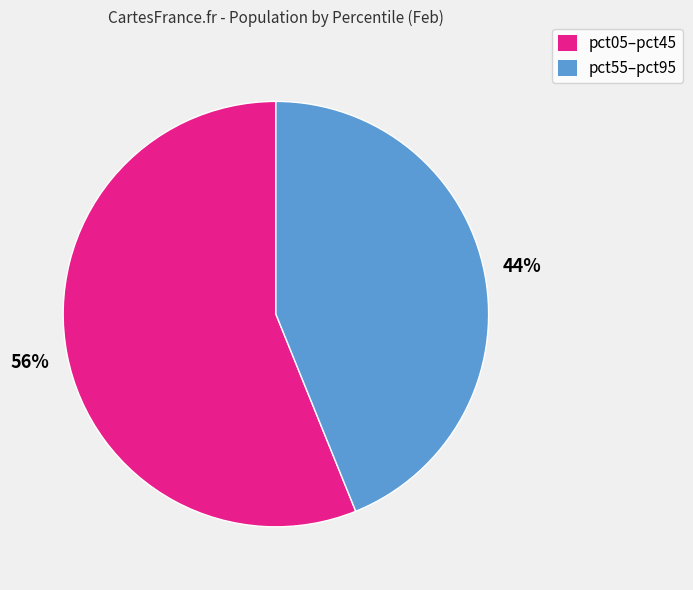

Combined, do pct55–pct95 and pct05–pct45 account for over 50%?

Yes